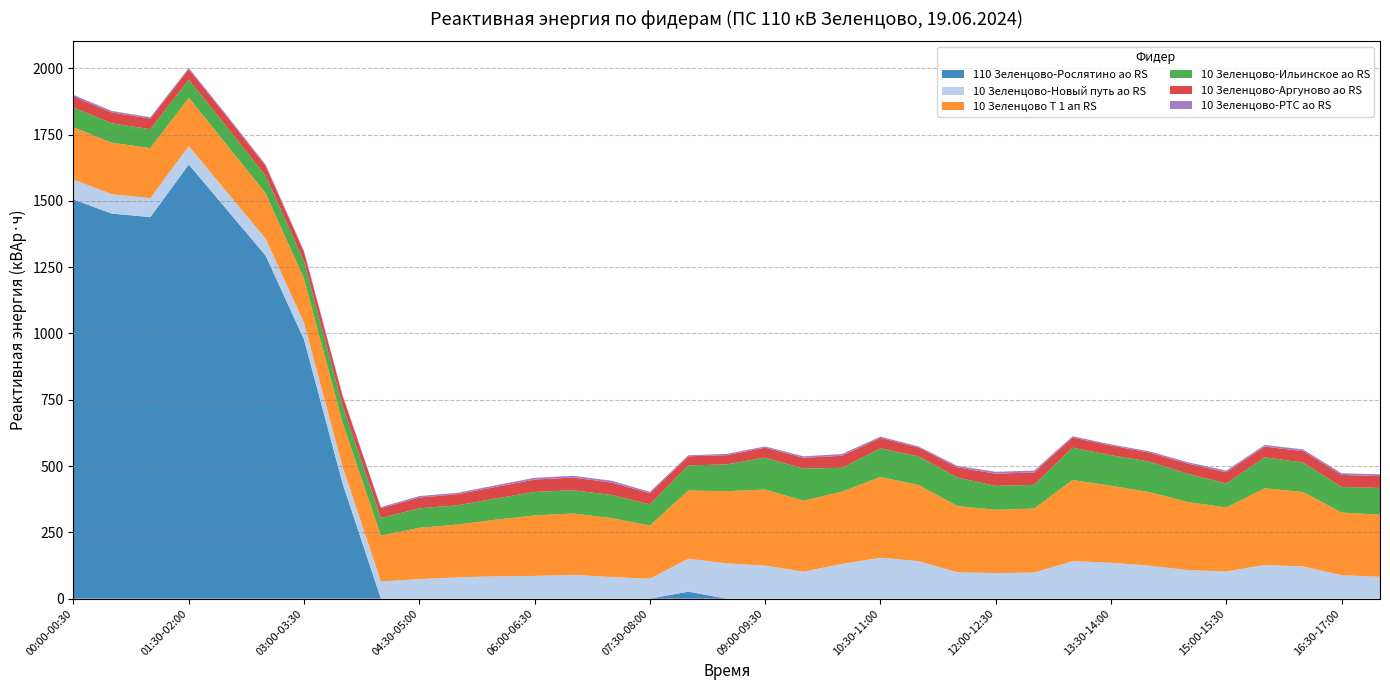

Reading left to right, extract all data points from this chart.

110 Зеленцово-Рослятино ао RS: 1504.8	1452.0	1438.8	1636.8	1465.2	1293.6	976.8	435.6	0.0	0.0	0.0	0.0	0.0	0.0	0.0	0.0	26.4	0.0	0.0	0.0	0.0	0.0	0.0	0.0	0.0	0.0	0.0	0.0	0.0	0.0	0.0	0.0	0.0	0.0	0.0
10 Зеленцово-Новый путь ао RS: 75.6	73.0	71.6	69.6	66.8	63.8	63.2	63.4	65.0	73.8	80.4	84.4	85.8	89.6	81.6	75.2	124.4	133.0	124.6	102.0	131.0	154.2	141.4	99.6	96.4	98.6	141.6	135.4	124.4	107.8	102.6	127.0	121.4	88.4	82.6
10 Зеленцово Т 1 ап RS: 196.8	194.4	188.4	182.4	177.6	171.6	166.8	166.8	172.8	193.2	199.2	213.6	228.0	231.6	222.0	200.4	256.8	272.4	286.8	267.6	272.4	304.8	286.8	249.6	238.8	241.2	306.0	290.4	277.2	256.8	241.2	289.2	280.8	236.4	234.0
10 Зеленцово-Ильинское ао RS: 74.4	73.0	71.4	68.4	67.8	66.0	64.8	62.4	66.6	73.8	72.6	79.8	88.8	87.6	87.6	79.8	94.8	100.8	120.6	120.6	90.0	108.0	108.0	108.0	90.0	89.4	121.8	115.2	115.2	106.2	90.6	117.0	111.0	96.6	100.8
10 Зеленцово-Аргуново ао RS: 42.0	40.8	40.0	38.8	38.8	37.2	35.2	37.2	36.8	40.4	42.0	44.0	46.4	48.0	46.8	41.6	34.4	34.8	37.6	40.8	45.6	39.2	33.6	38.0	46.0	46.8	38.0	36.4	34.0	38.4	42.4	40.0	43.2	45.2	44.8
10 Зеленцово-РТС ао RS: 6.0	5.8	5.2	5.4	4.8	4.4	4.6	3.8	4.2	5.6	5.2	6.2	6.8	6.6	6.8	5.8	4.0	5.0	4.4	5.8	6.4	5.0	3.8	5.4	7.2	7.0	5.2	4.4	4.6	5.2	6.2	6.4	6.4	6.4	6.8